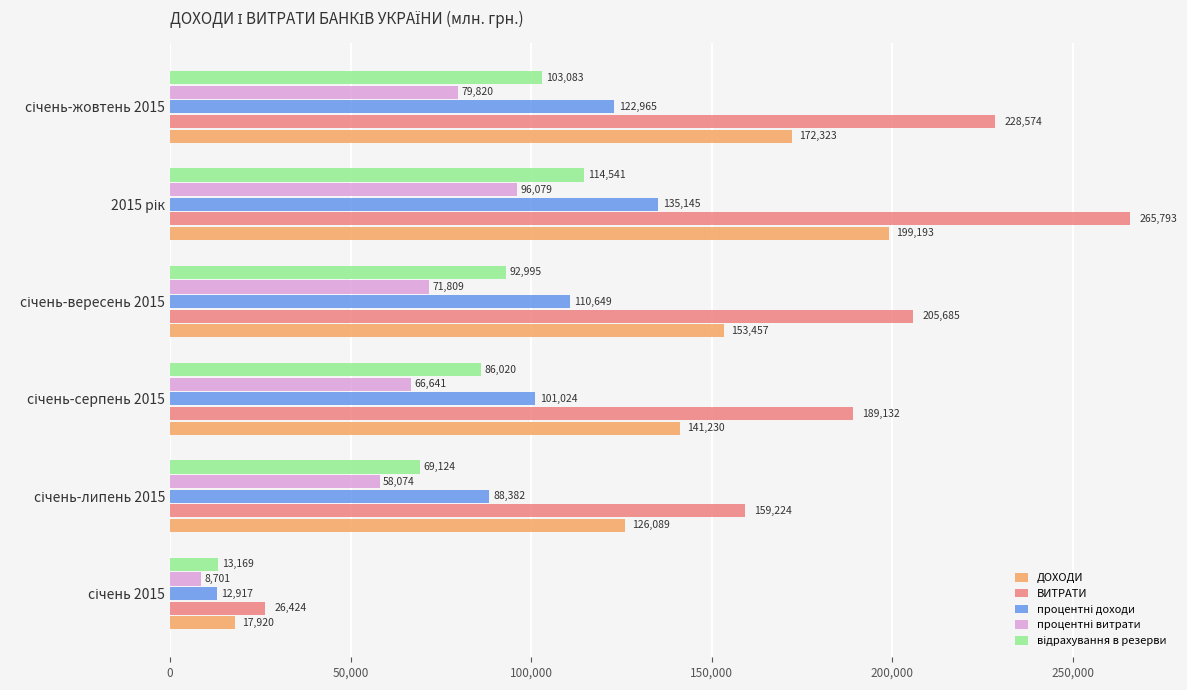

Which series has the largest total across all categories?

ВИТРАТИ